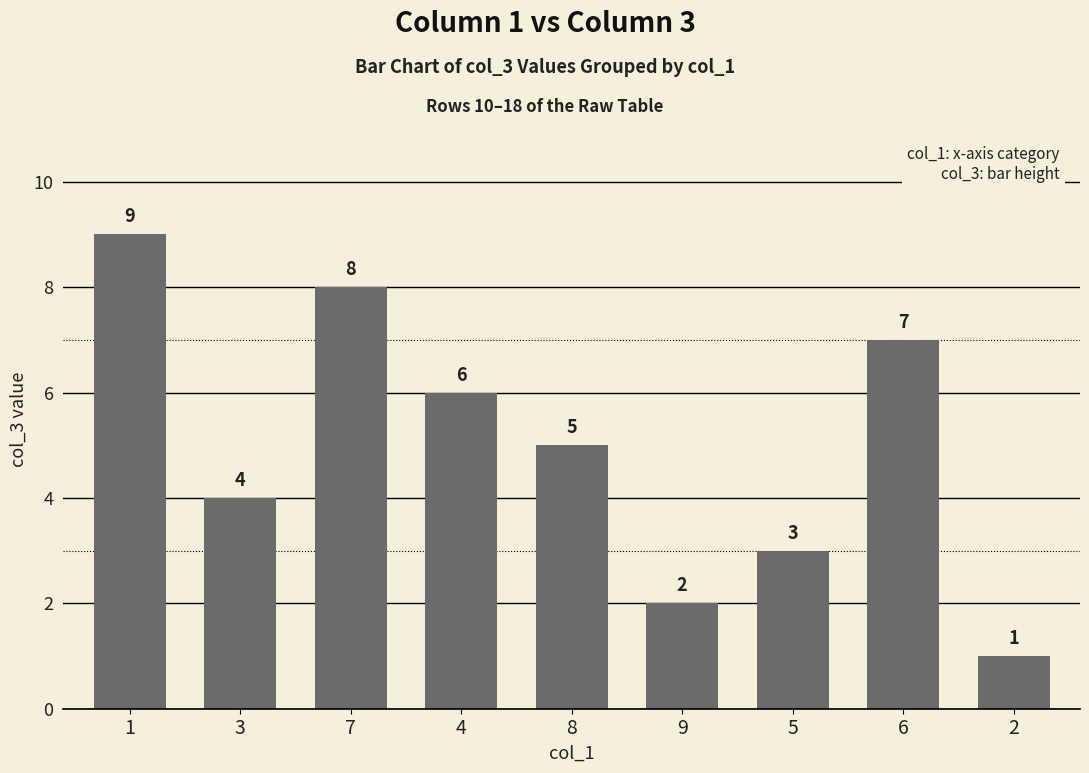

The value at 2 is 0. True or false?

False